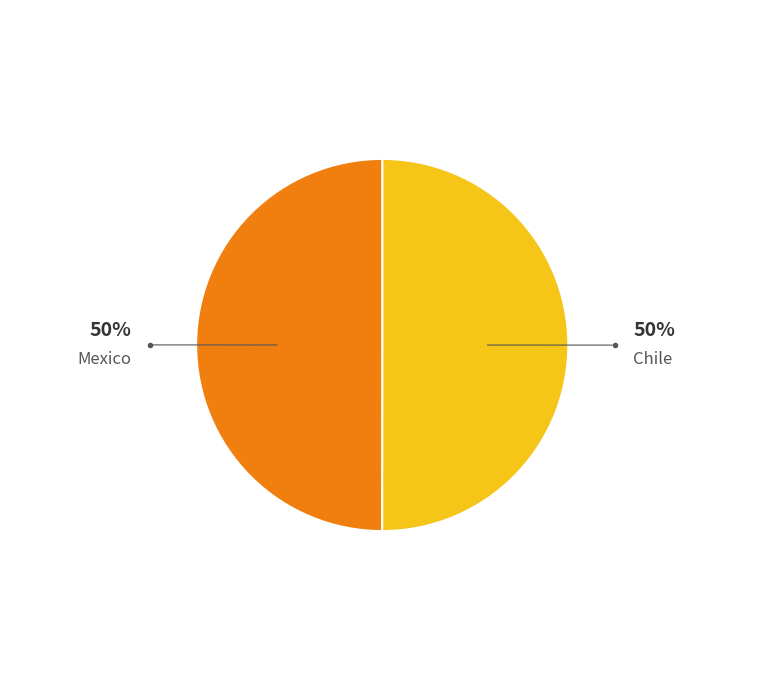

Is it true that Mexico is 61% of the pie?

False